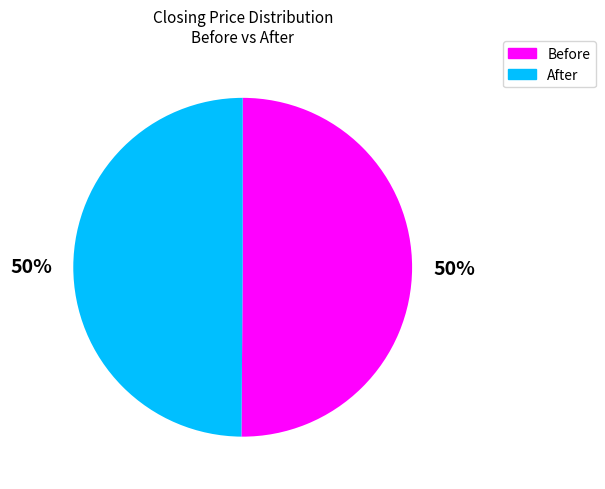

To the nearest percent, what portion does After represent?

50%